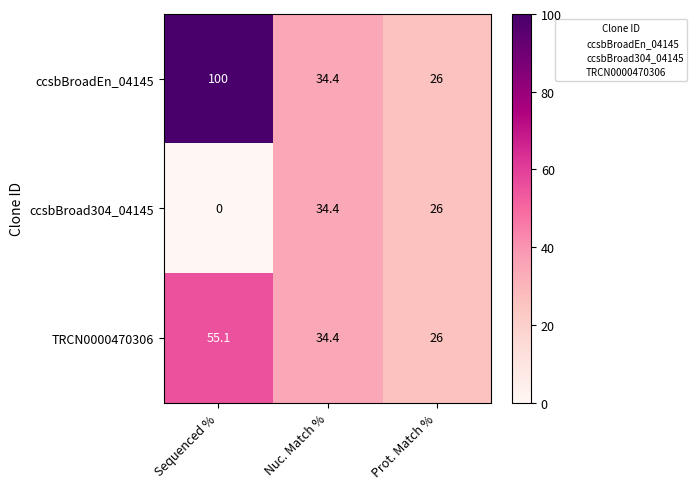

Which series has the largest total across all categories?

ccsbBroadEn_04145